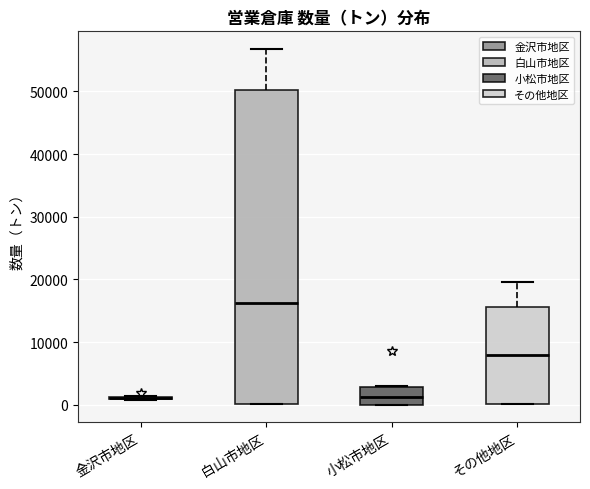

Where is the upper edge of the box for その他地区 on the y-axis? The values are not printed on the chart, so give them approximately, as read against the axis.

16000